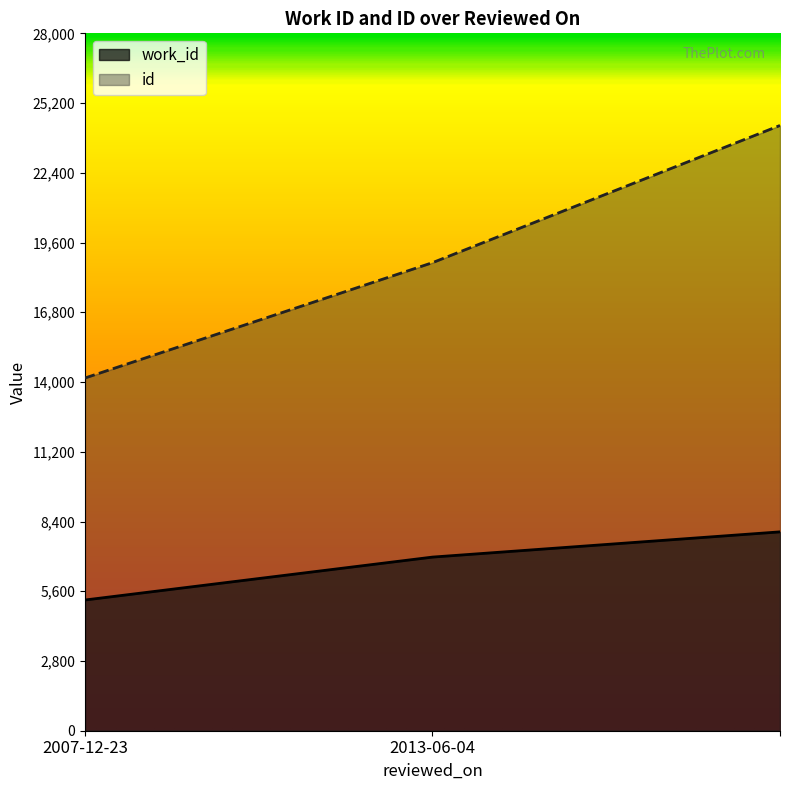

How many data points does each series have?

3